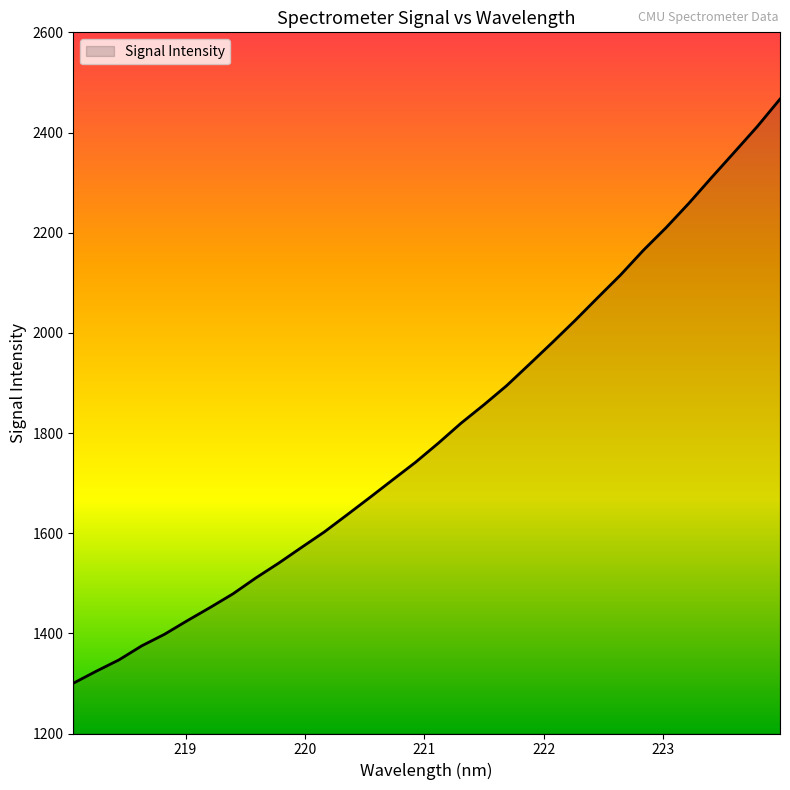

Count the number of categories in the chart.

32